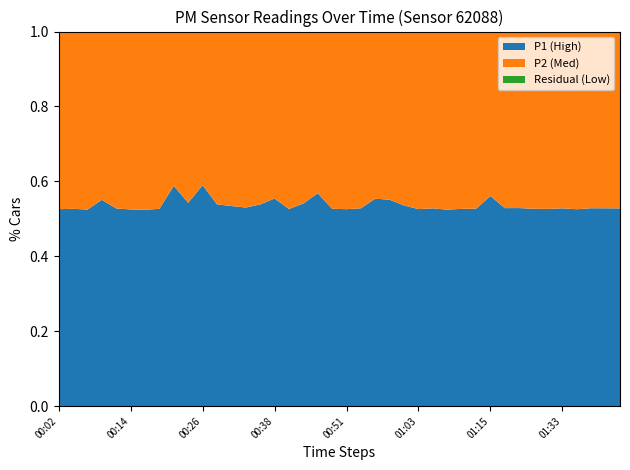

Reading right to left, extract all data points from this chart.

P1: 9.4	10.3	10.9	10.2	10.1	9.3	9.8	10.4	10.2	11.7	10.7	10.5	9.6	10.2	10.1	11.4	11.7	11.2	10.3	10.0	9.8	11.6	9.9	10.0	10.7	9.2	9.8	9.8	9.9	12.8	10.4	12.1	9.8	8.7	9.4	9.5	10.8	9.6	10.0	9.6
P2: 8.4	9.2	9.7	9.2	9.0	8.4	8.8	9.2	9.1	9.2	9.6	9.4	8.7	9.1	9.1	9.9	9.5	9.0	9.2	9.0	8.8	8.8	8.4	9.0	8.6	7.9	8.7	8.5	8.5	8.9	8.8	8.4	8.8	7.9	8.5	8.5	8.8	8.7	9.0	8.6